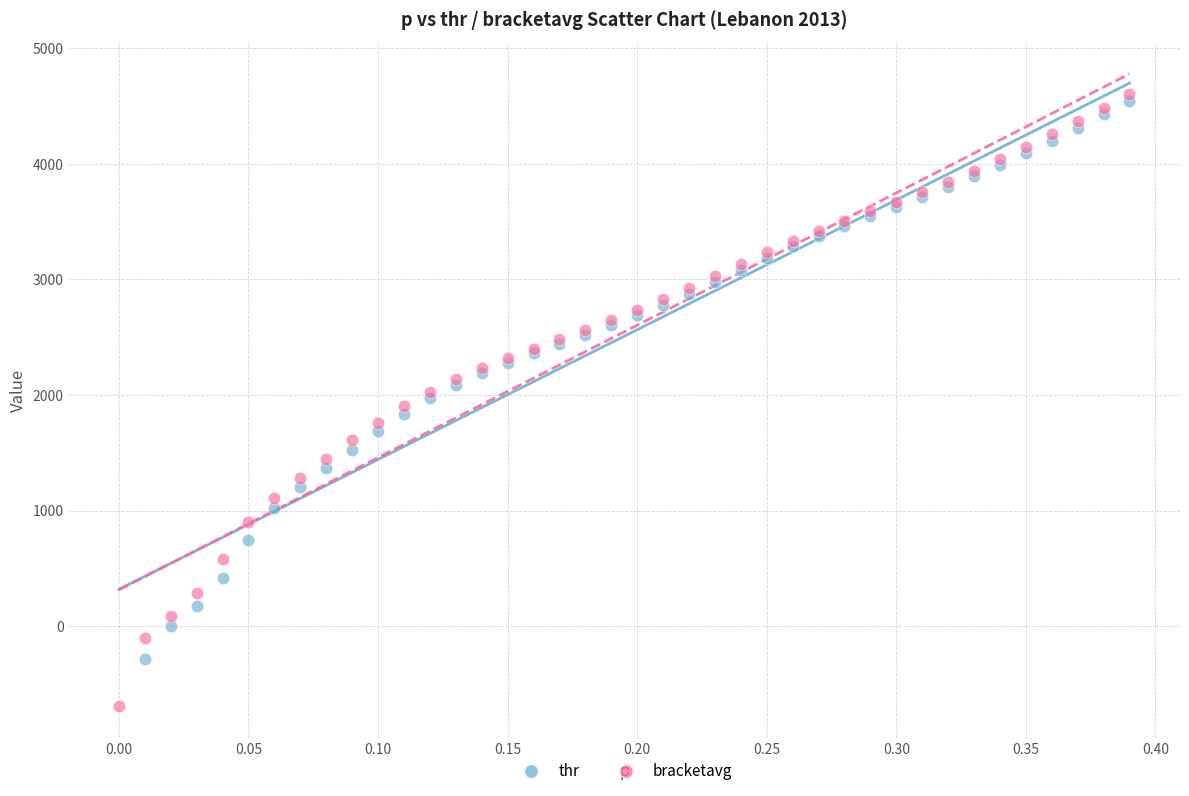

Which series has the largest Y range (max minus min)?

bracketavg